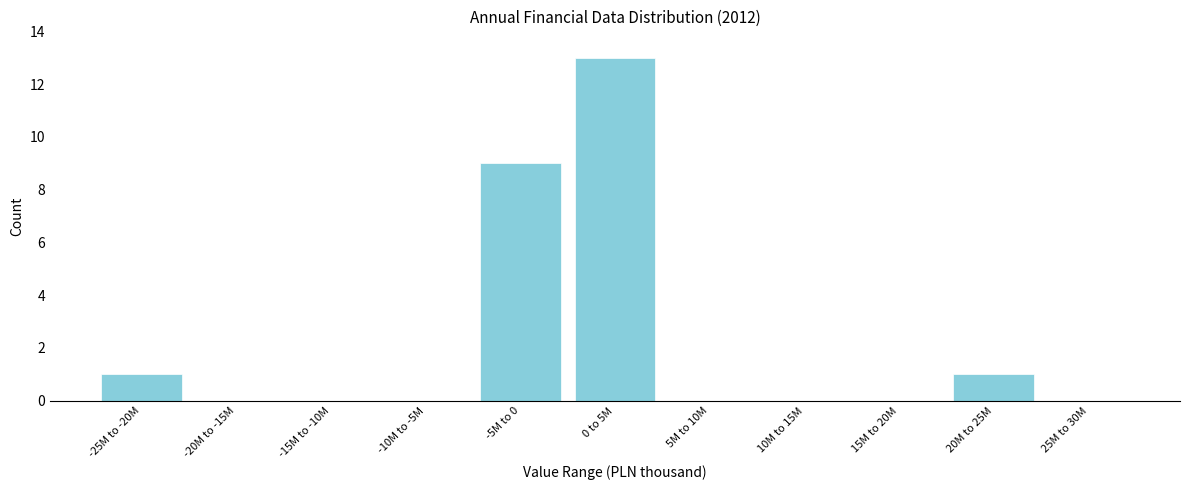

Reading left to right, list all the values displayed in this chart.

-25M to -20M=1	-20M to -15M=0	-15M to -10M=0	-10M to -5M=0	-5M to 0=9	0 to 5M=13	5M to 10M=0	10M to 15M=0	15M to 20M=0	20M to 25M=1	25M to 30M=0